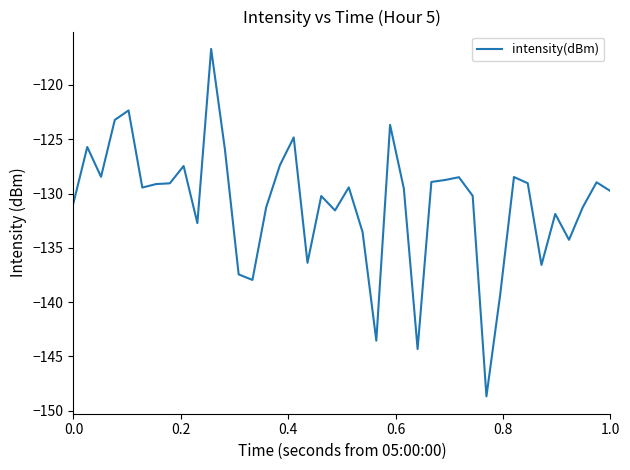

What is the minimum value shown in the chart?

-148.7